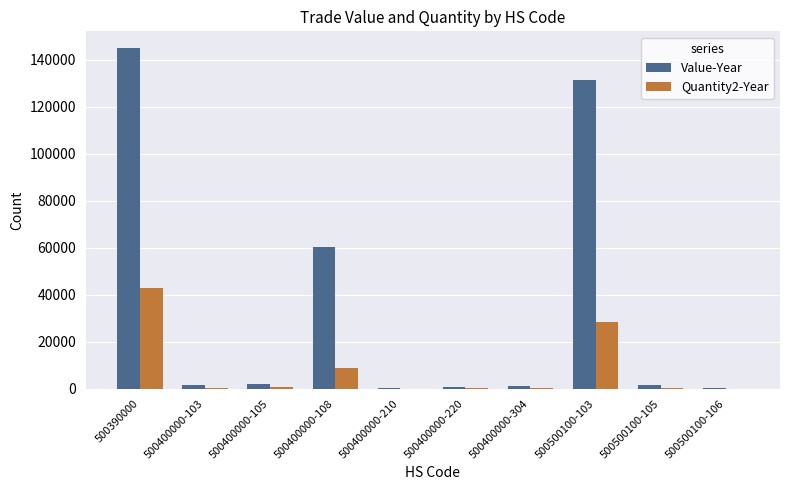

At which label is Value-Year closest to 72583?

500400000-108